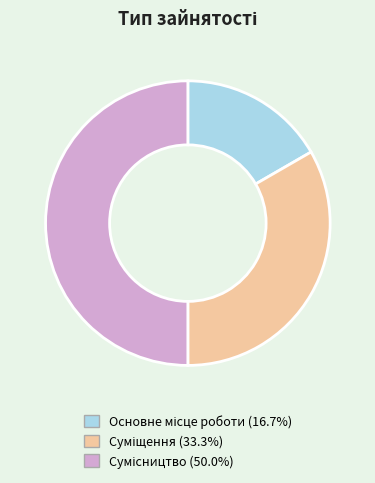

Is there a majority slice in this chart?

No